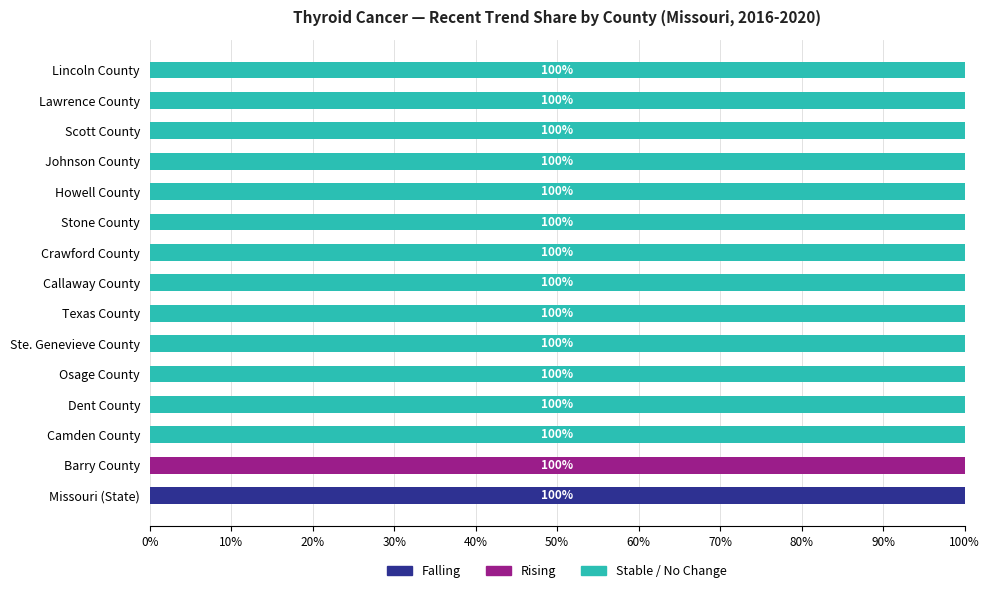

Is it true that Falling equals 0 at Scott County?

True